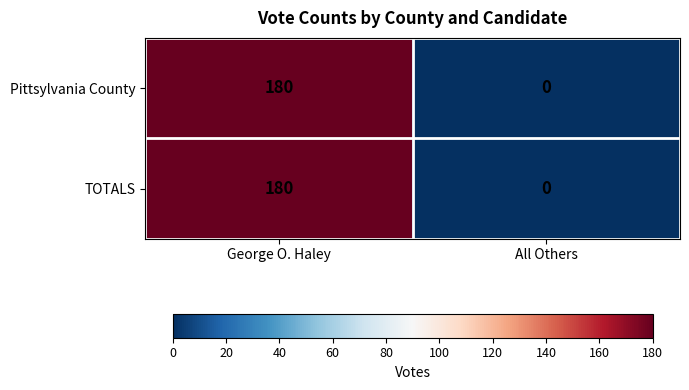

What is the difference between the maximum and minimum values in the Pittsylvania County series?

180